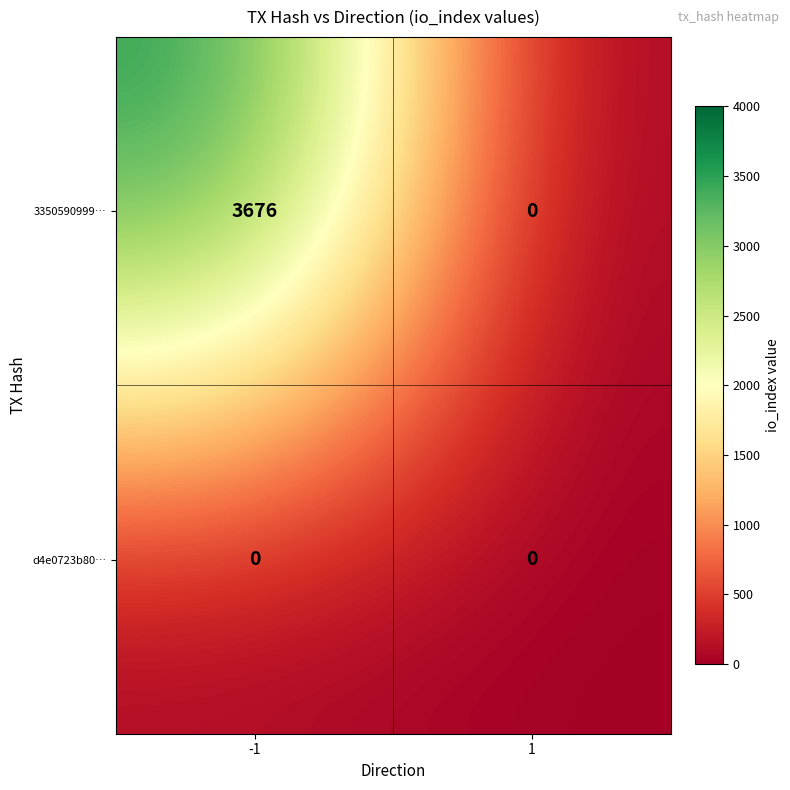

The 3350590999… series shows -2176 at 1. True or false?

False